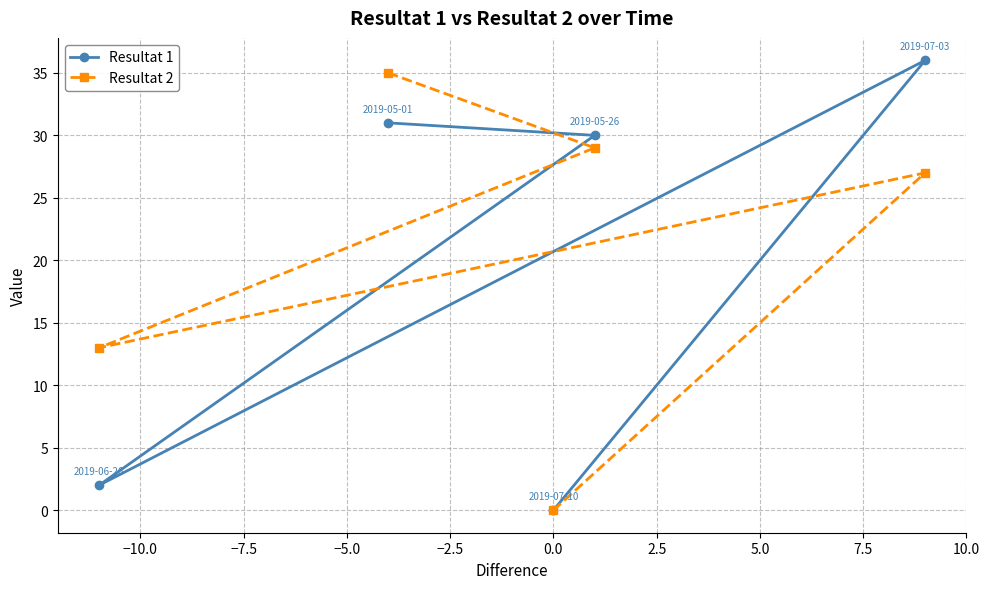

At how many categories does at least one series exceed 5?

4